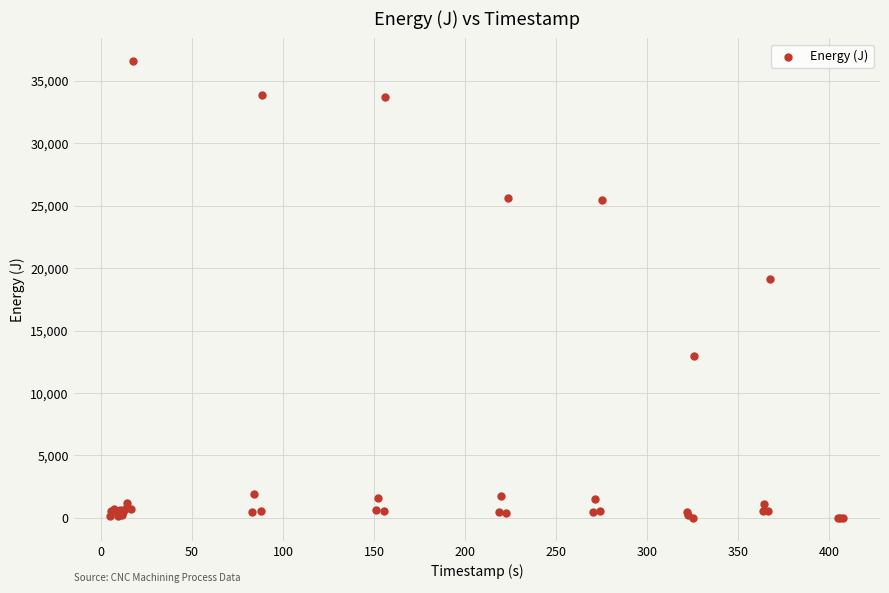

What Y value in the scatter plot is closest to 18278?

19154.5